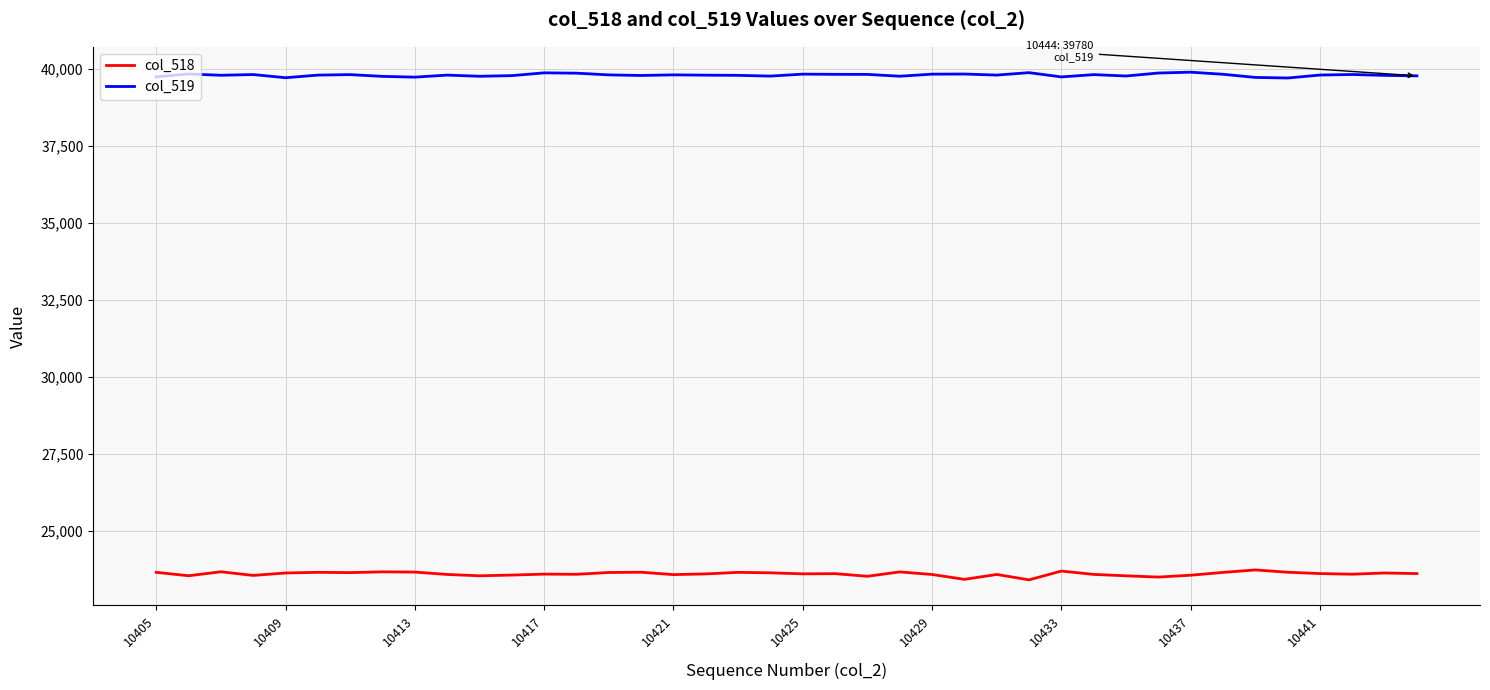

What is the smallest value displayed?

23410